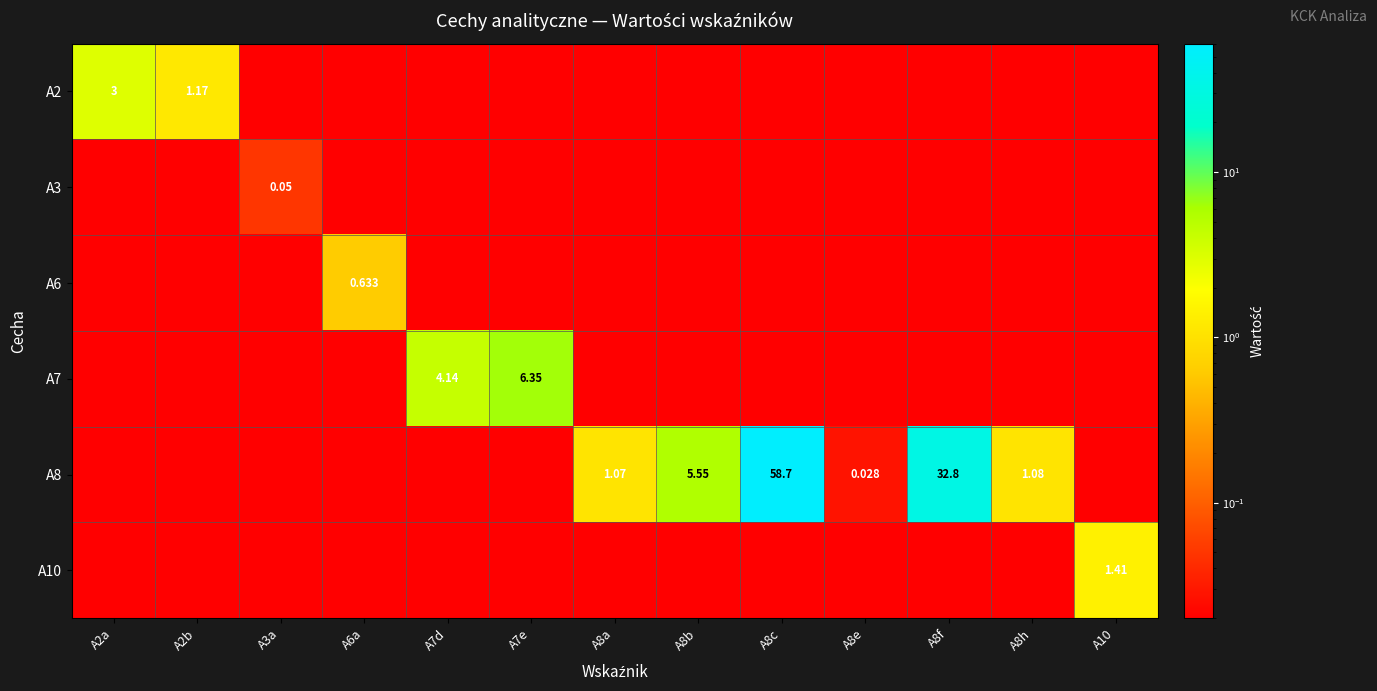

What is the sum of the A2 values at A2a and A8f?

3.0